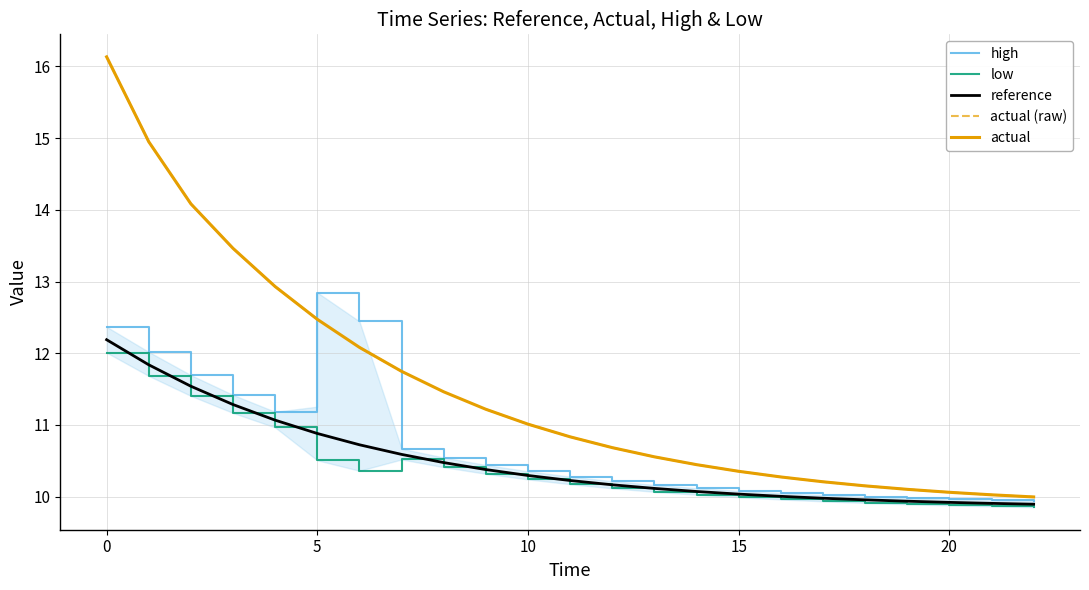

What is the value of the actual (raw) point at the 1st from the left?

16.1